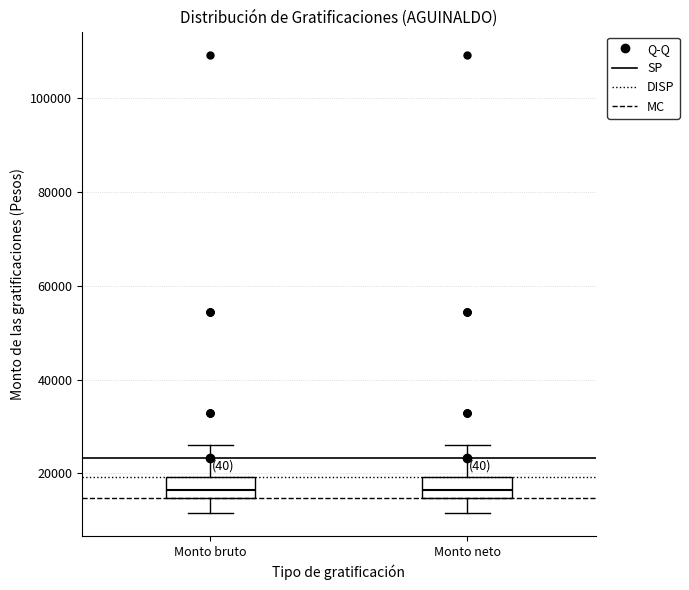

Reading left to right, transcribe this box plot: for each box, give where its median line is, the range the box spans, and where its two whiskers end, as read against the y-axis. The values are not printed on the chart, so give them approximately, as read against the axis.

Monto bruto: median 16000, box 14000 to 20000, whiskers 12000 to 26000
Monto neto: median 16000, box 14000 to 20000, whiskers 12000 to 26000